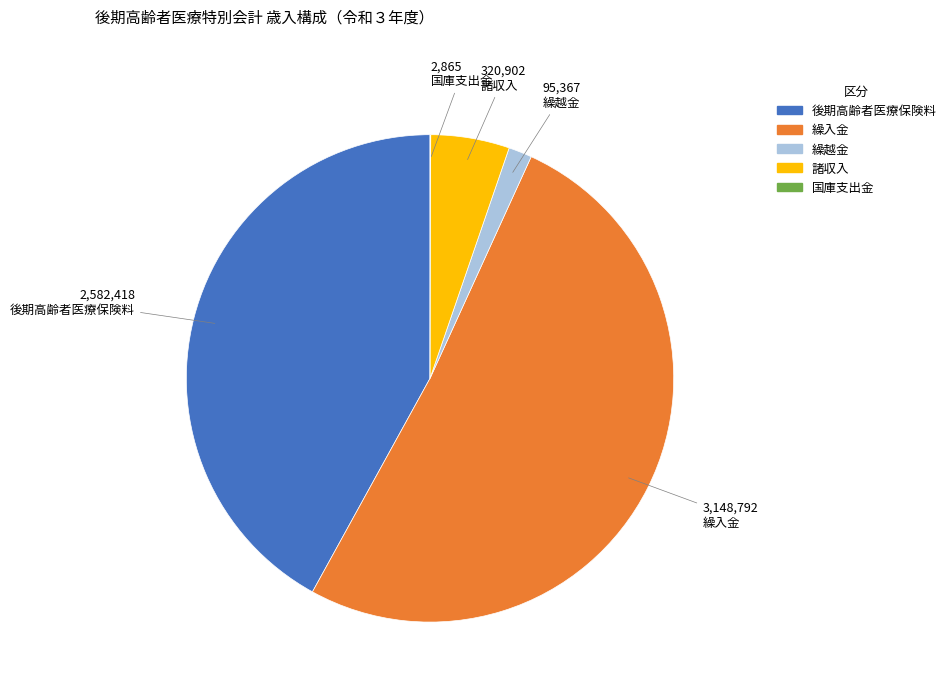

Which slice represents more than half of the pie?

繰入金